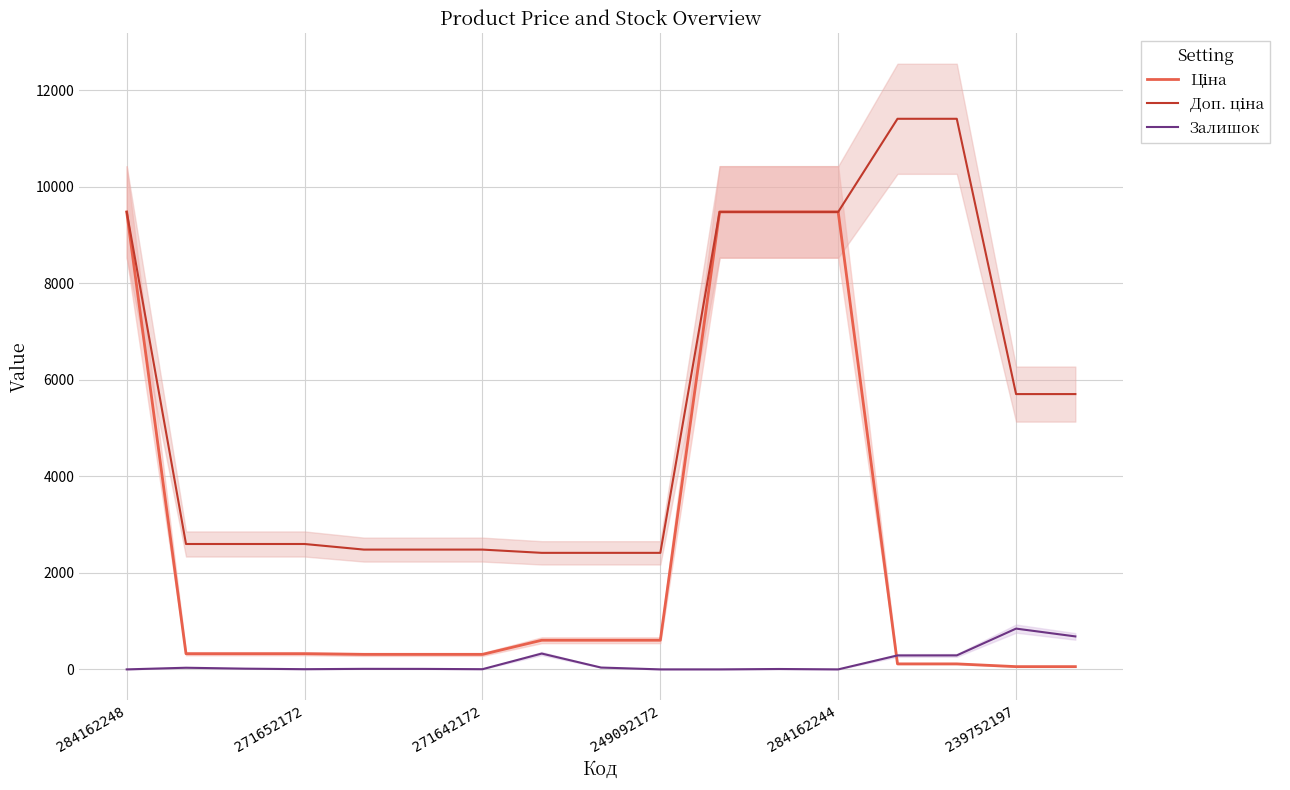

What is the maximum value for Залишок?

845.0